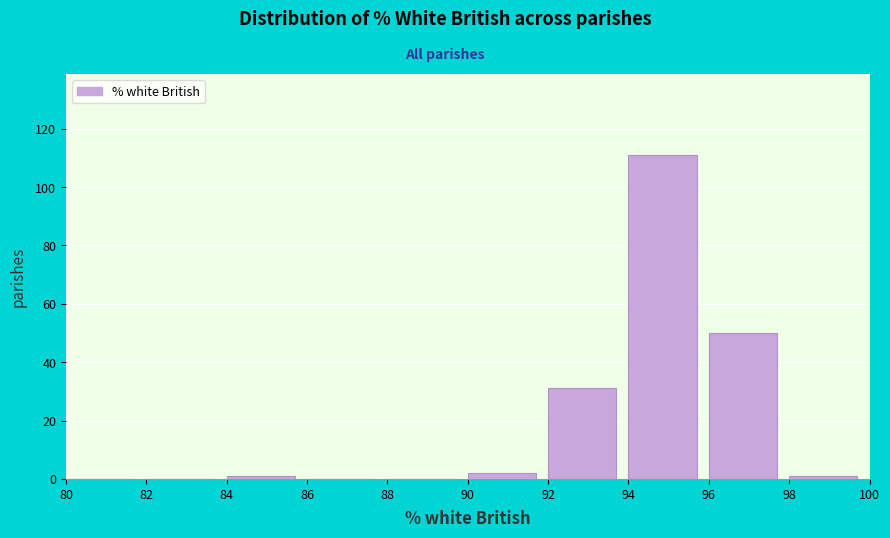

Reading left to right, transcribe this chart: for each bar, give the range it covers on the x-axis and its height. The values are not printed on the chart, so give them approximately, as read against the axis.

80 to 82: 0
82 to 84: 0
84 to 86: under 2
86 to 88: 0
88 to 90: 0
90 to 92: 2
92 to 94: 32
94 to 96: 112
96 to 98: 50
98 to 100: under 2